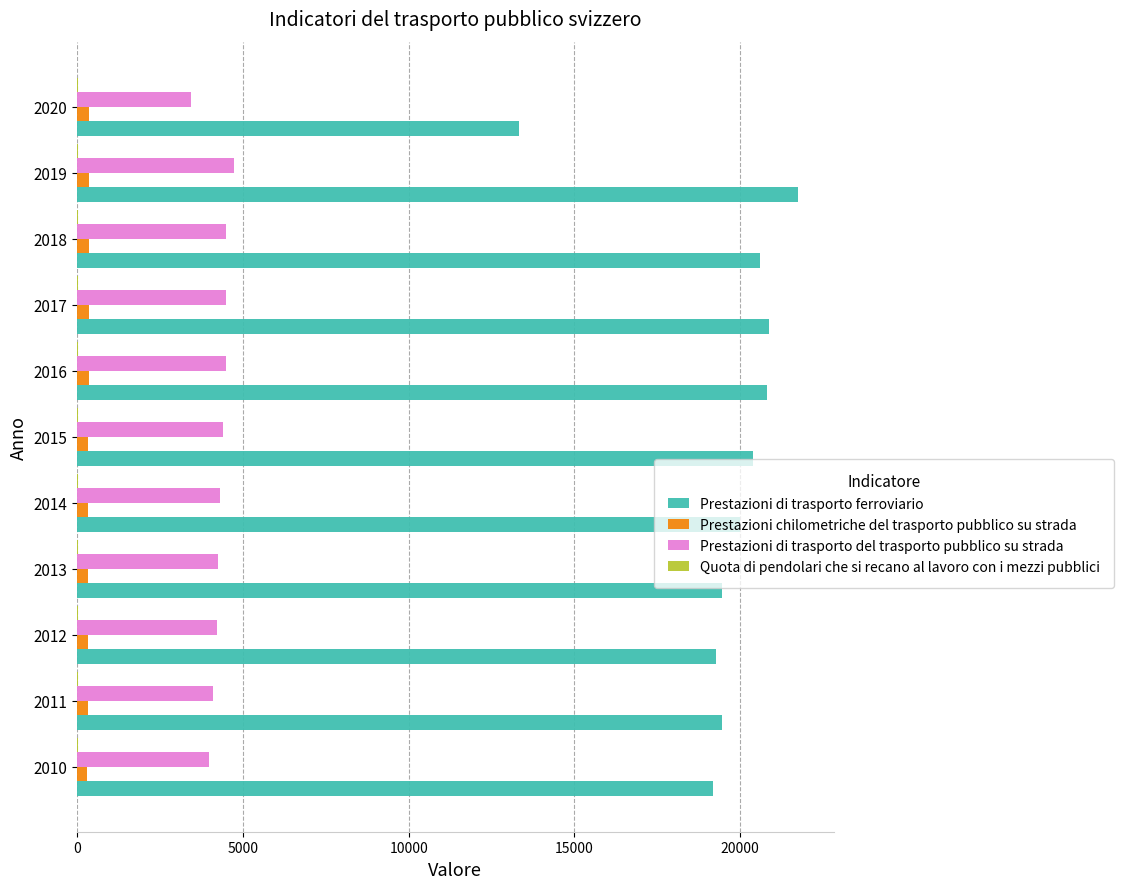

True or false: Prestazioni chilometriche del trasporto pubblico su strada has a value of 353.0 at 2018.

True